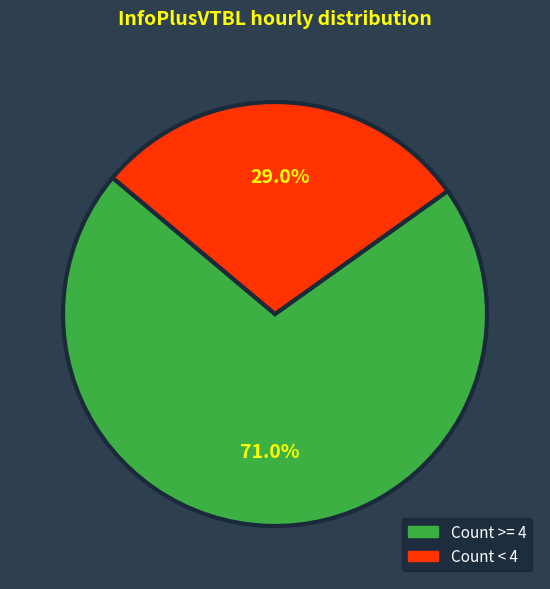

Does any single category account for the majority?

Yes